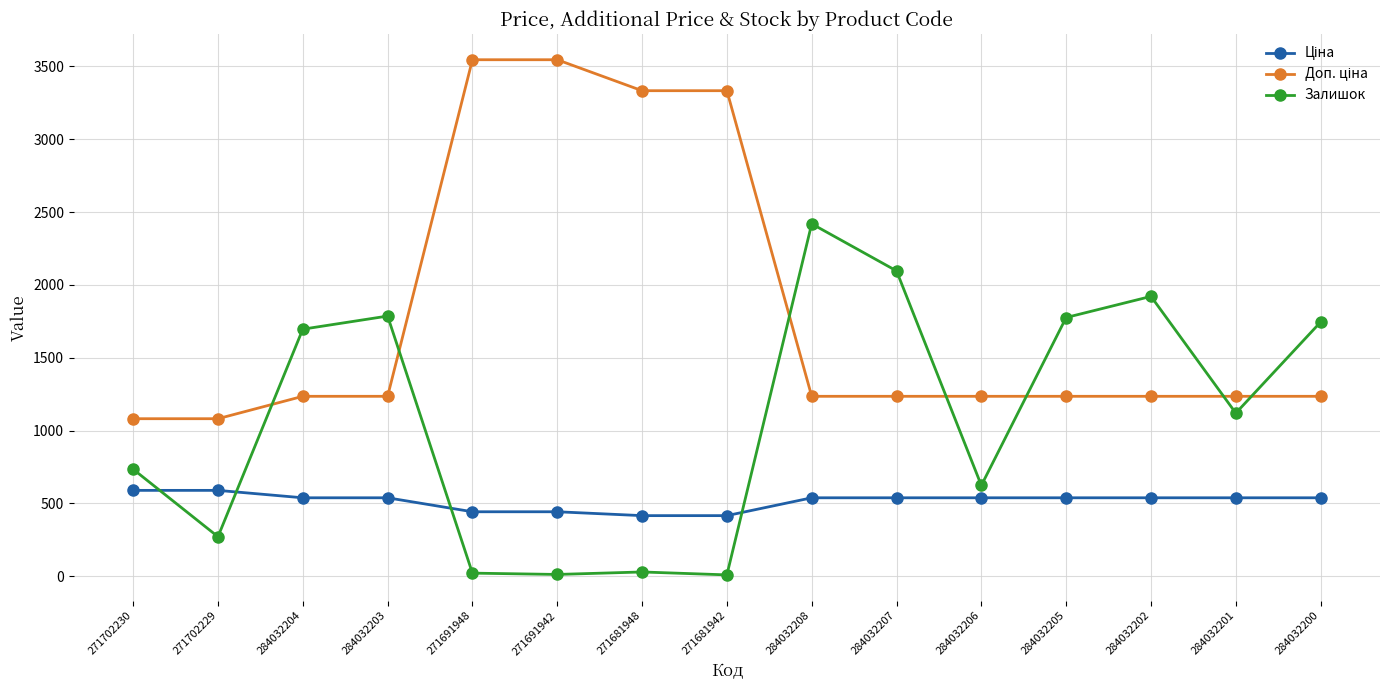

What is the difference between the Залишок values at 284032200 and 271702230?

1010.0